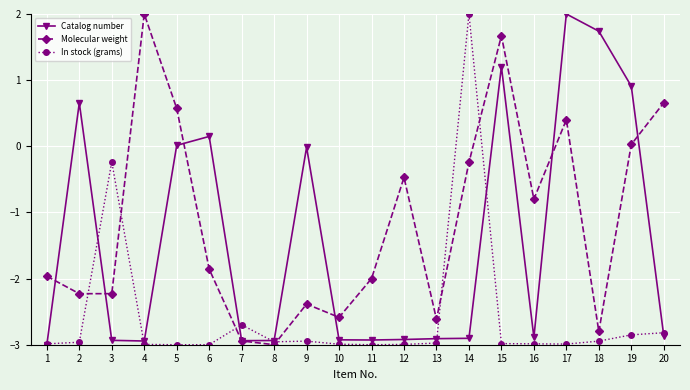

Between 2 and 12, which series saw the biggest shift?

Catalog number